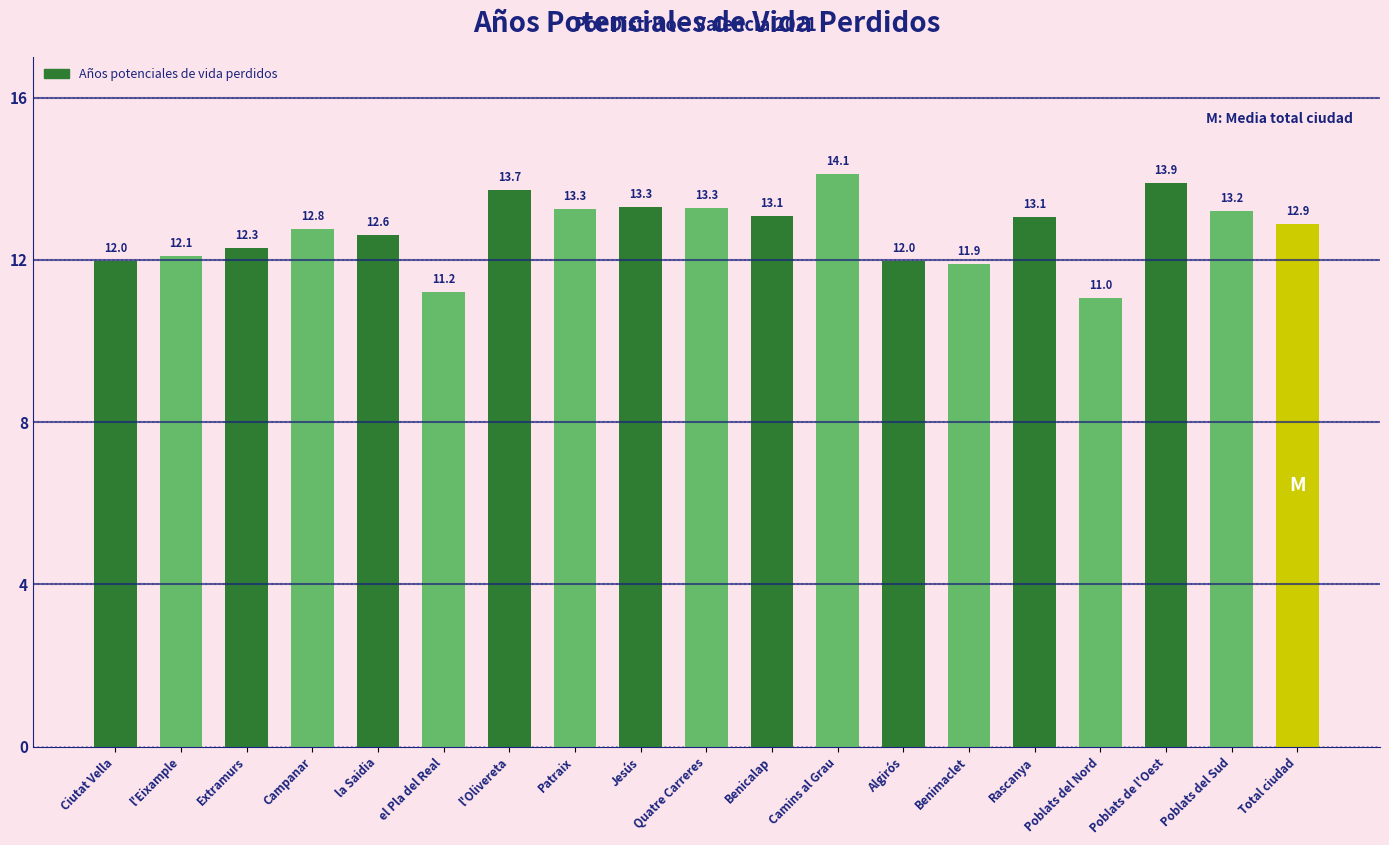

What is the value of the 13th bar from the left?

12.0